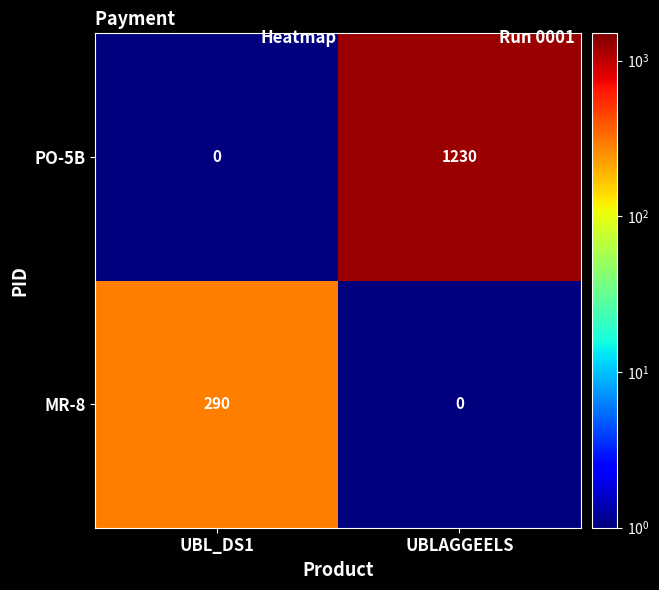

Which series changed the most between UBL_DS1 and UBLAGGEELS?

PO-5B